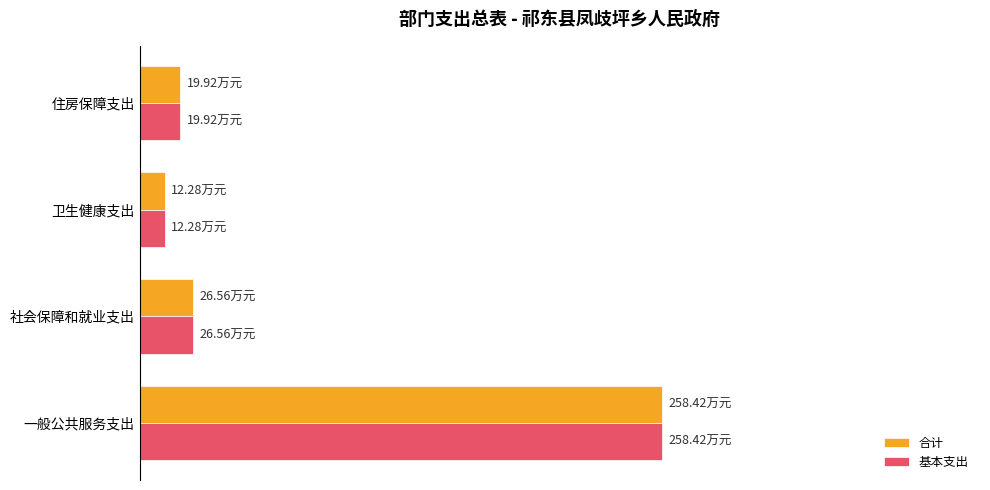

What are all the series names shown in the legend?

合计, 基本支出